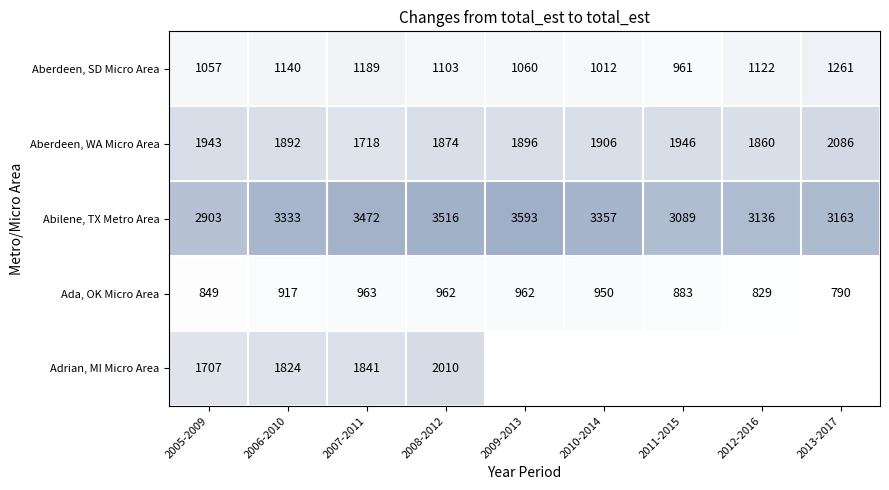

True or false: Ada, OK Micro Area has a value of 433.0 at 2013-2017.

False